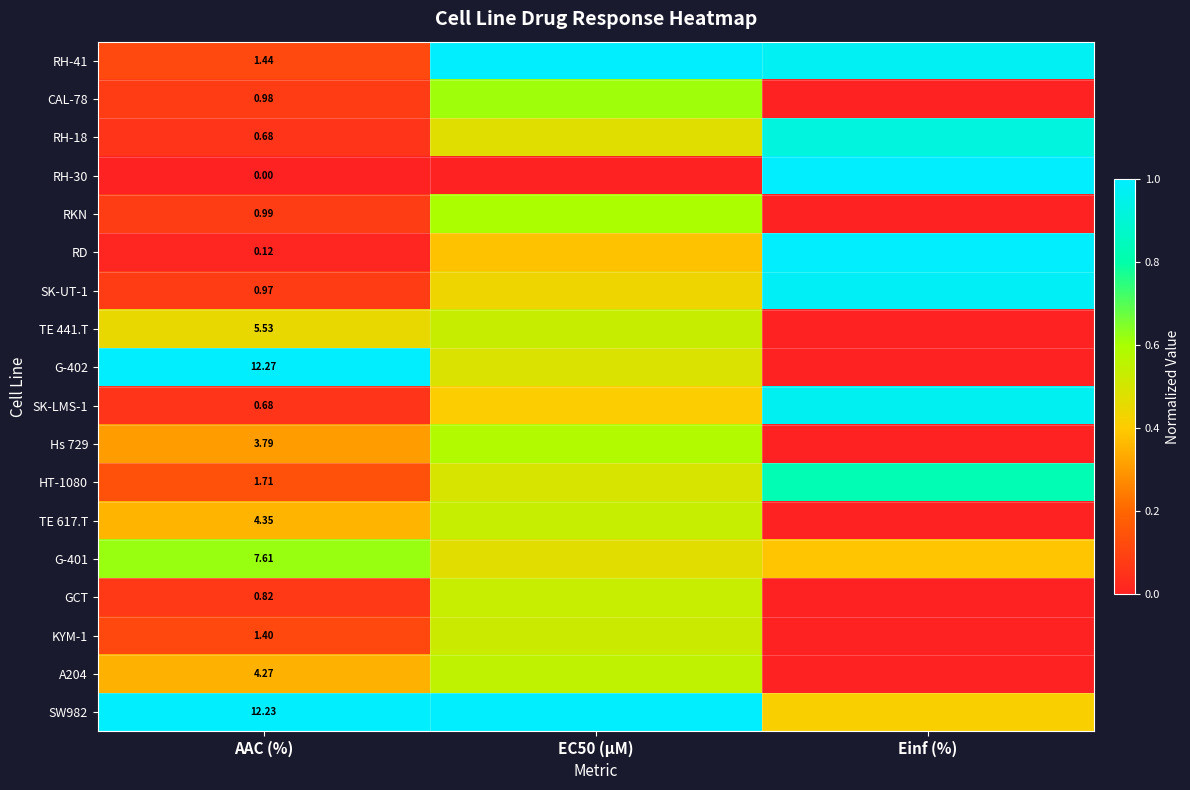

Is it true that SK-UT-1 equals 0.6 at EC50 (µM)?

False